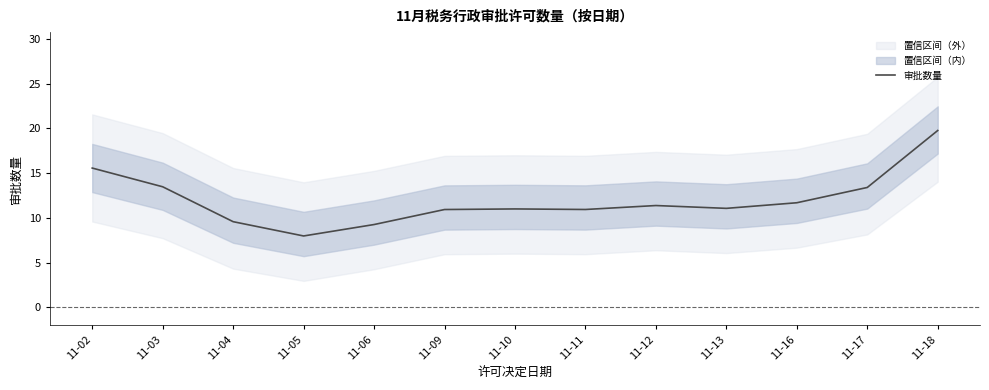

Which label corresponds to the largest value in the chart?

11-18